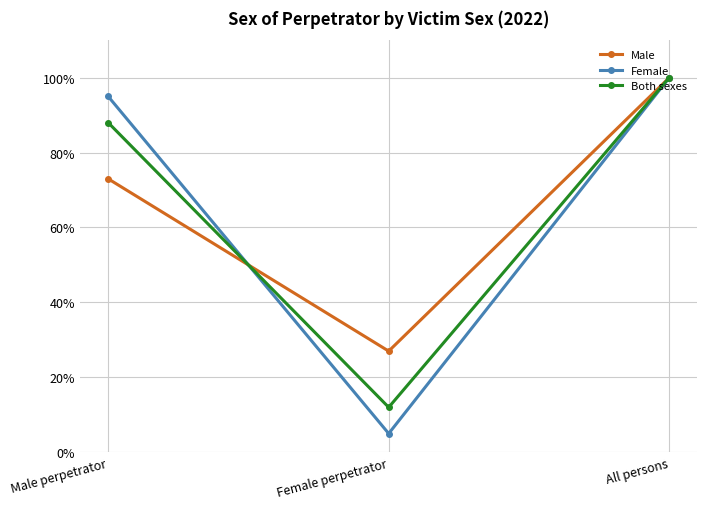

Which series has the largest range (max minus min)?

Female